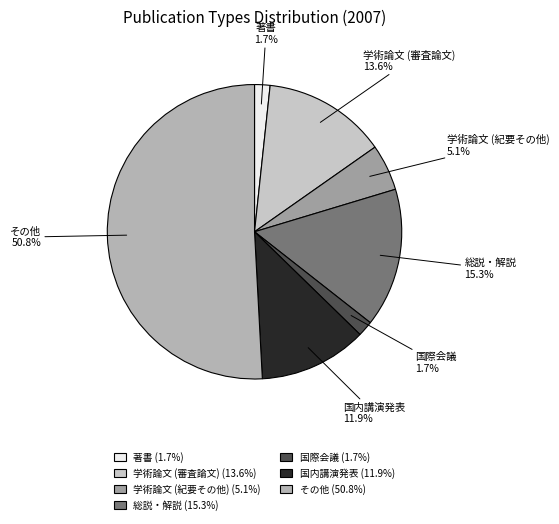

What portion of the pie excludes 著書?

98.3%